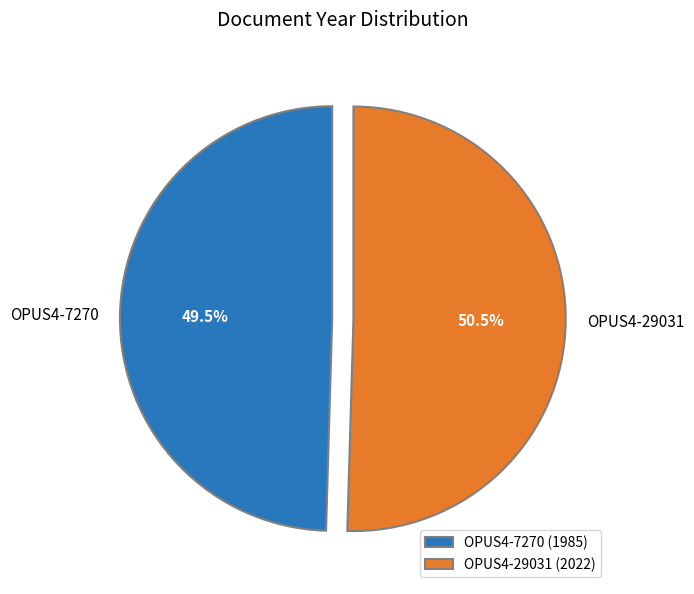

Is the sum of OPUS4-7270 and OPUS4-29031 greater than half?

Yes